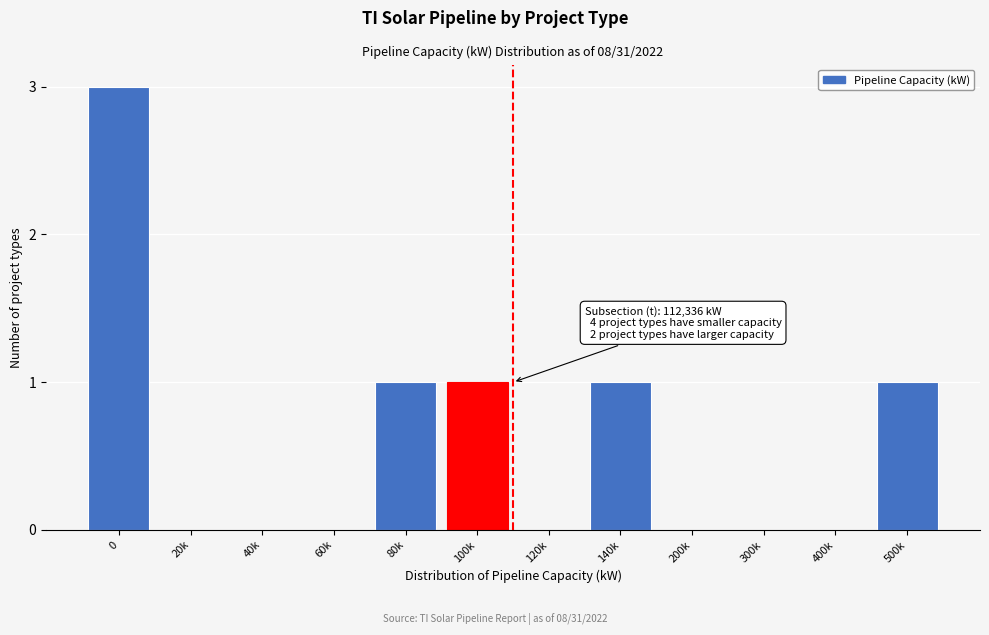

What is the maximum value shown in the chart?

3